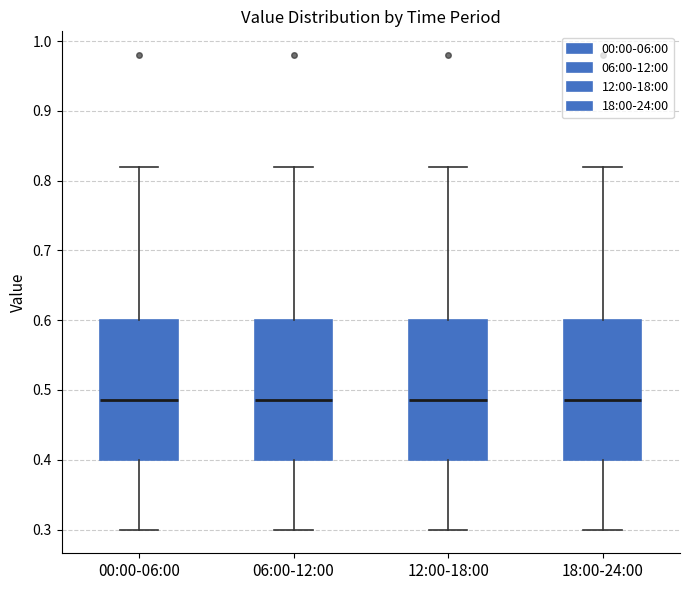

Reading left to right, transcribe this box plot: for each box, give where its median line is, the range the box spans, and where its two whiskers end, as read against the y-axis. The values are not printed on the chart, so give them approximately, as read against the axis.

00:00-06:00: median 0.49, box 0.40 to 0.60, whiskers 0.30 to 0.82
06:00-12:00: median 0.49, box 0.40 to 0.60, whiskers 0.30 to 0.82
12:00-18:00: median 0.49, box 0.40 to 0.60, whiskers 0.30 to 0.82
18:00-24:00: median 0.49, box 0.40 to 0.60, whiskers 0.30 to 0.82